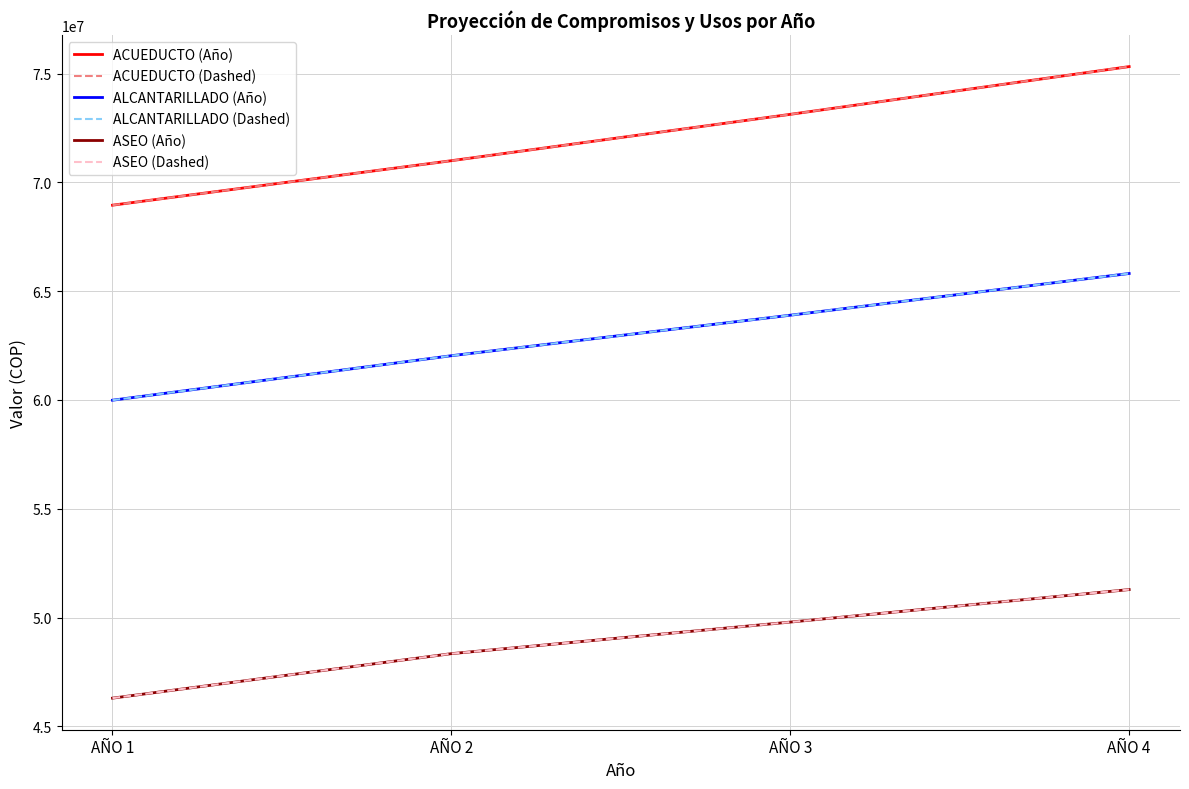

What is the total value across all series at AÑO 2?

362740728.0